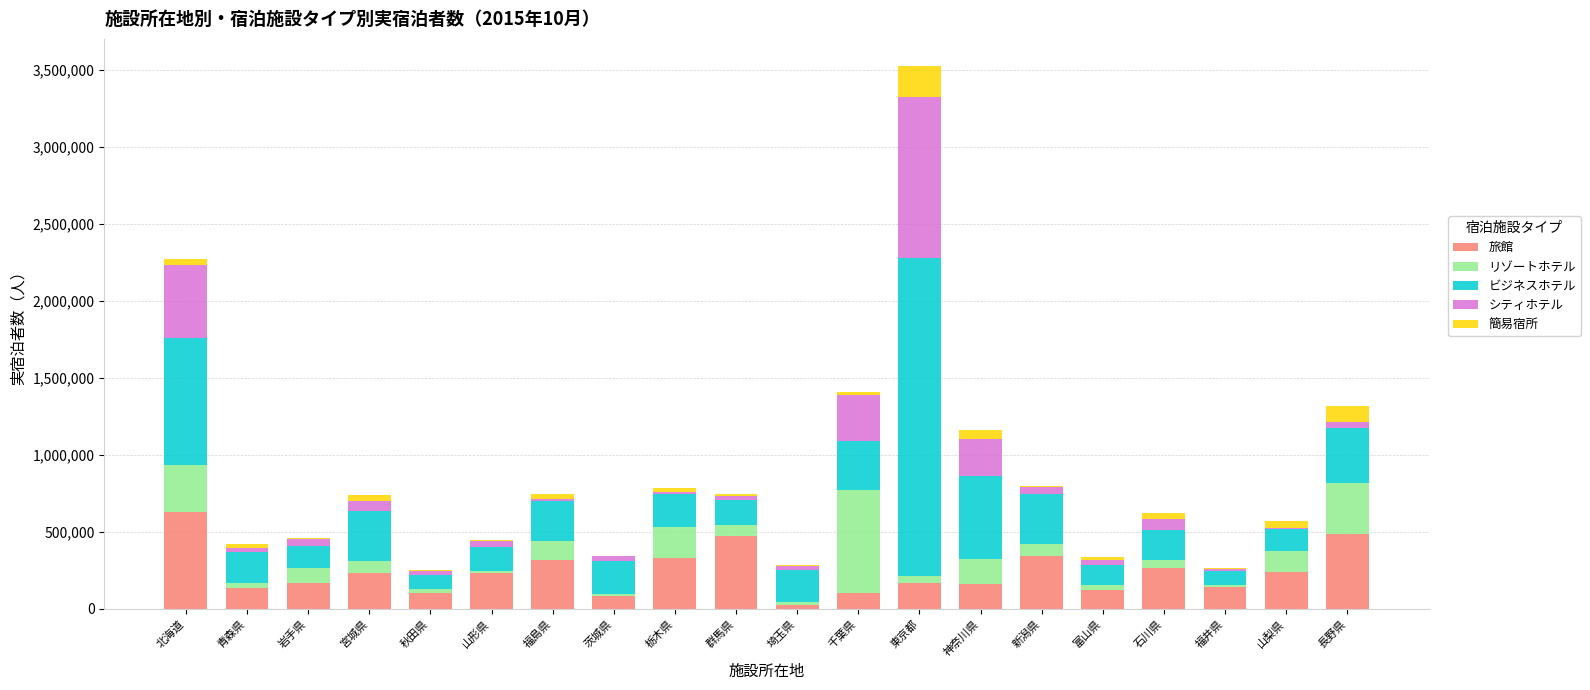

At which category is the sum across all series the highest?

東京都